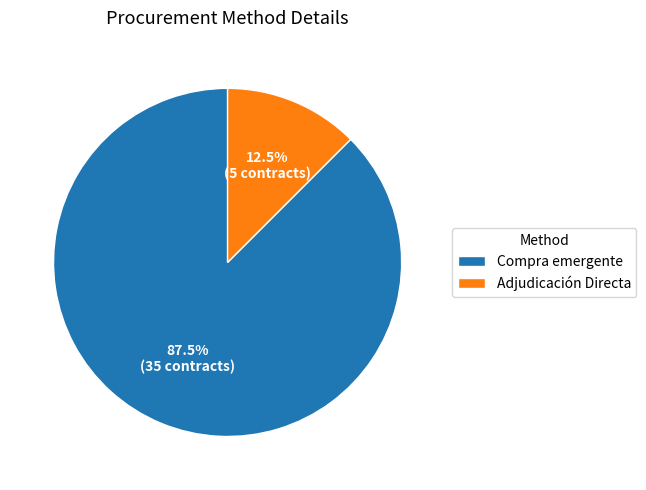

Which category has the biggest portion of the pie?

Compra emergente